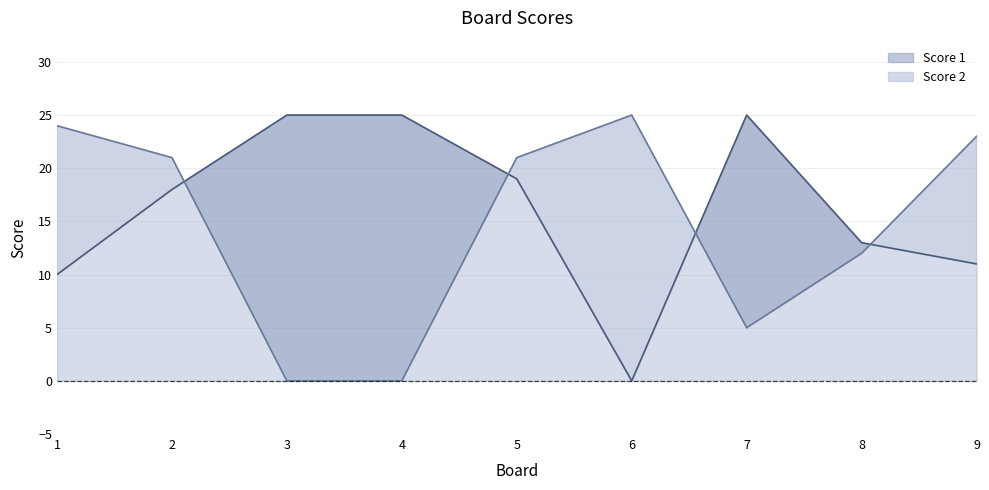

Is it true that Score 1 equals 24 at 2?

False